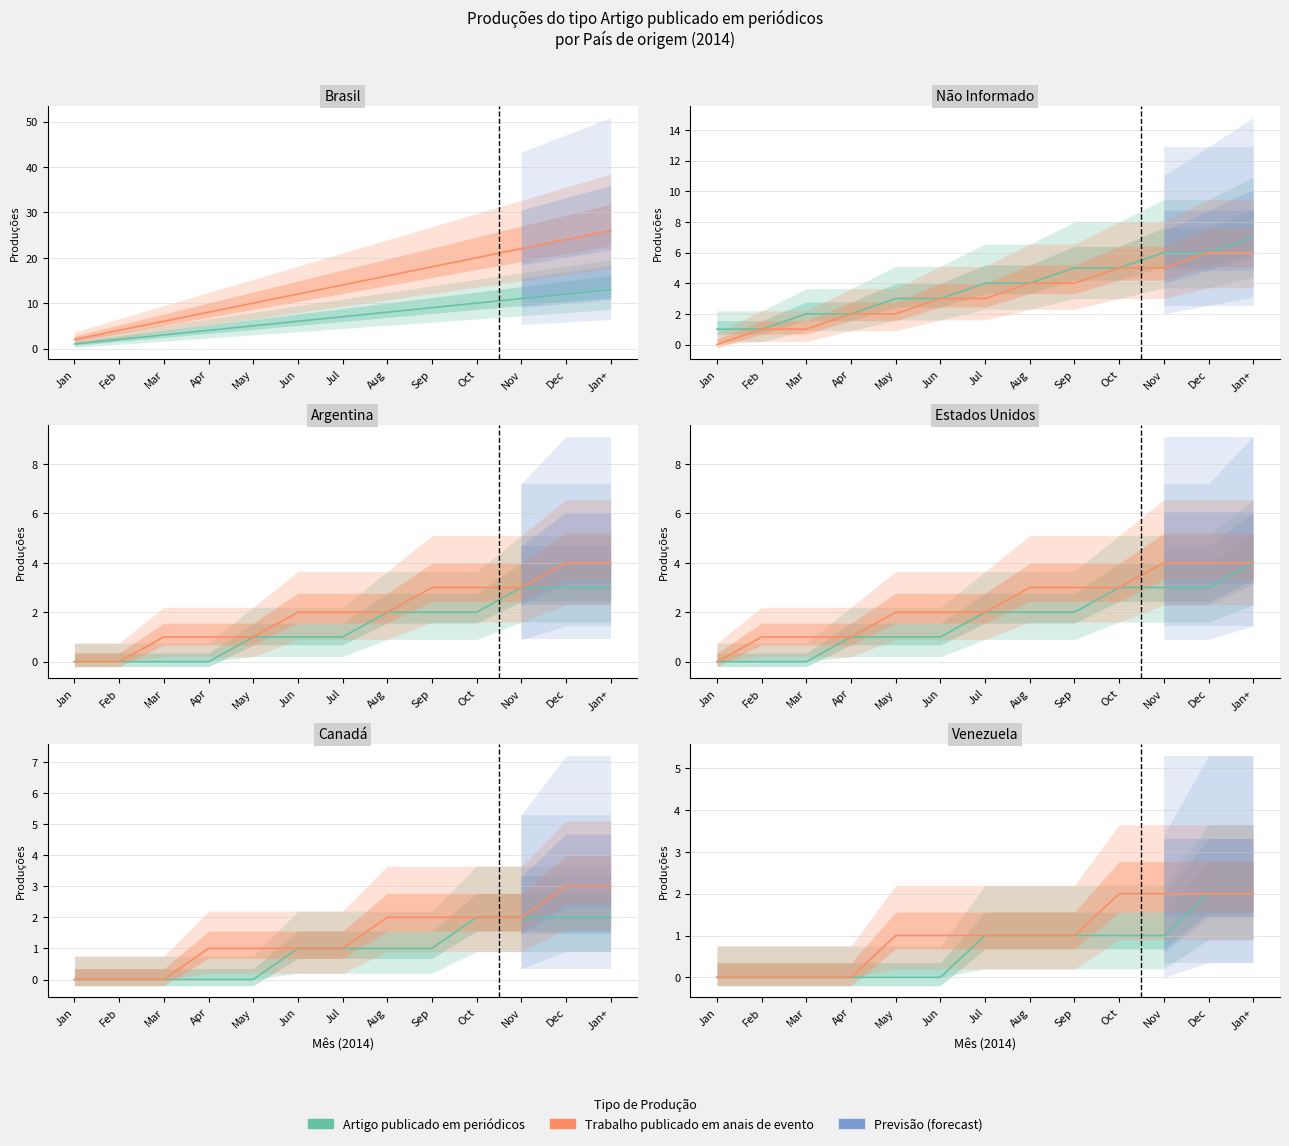

How many Trabalho publicado em anais de evento values are between 0 and 2?

13